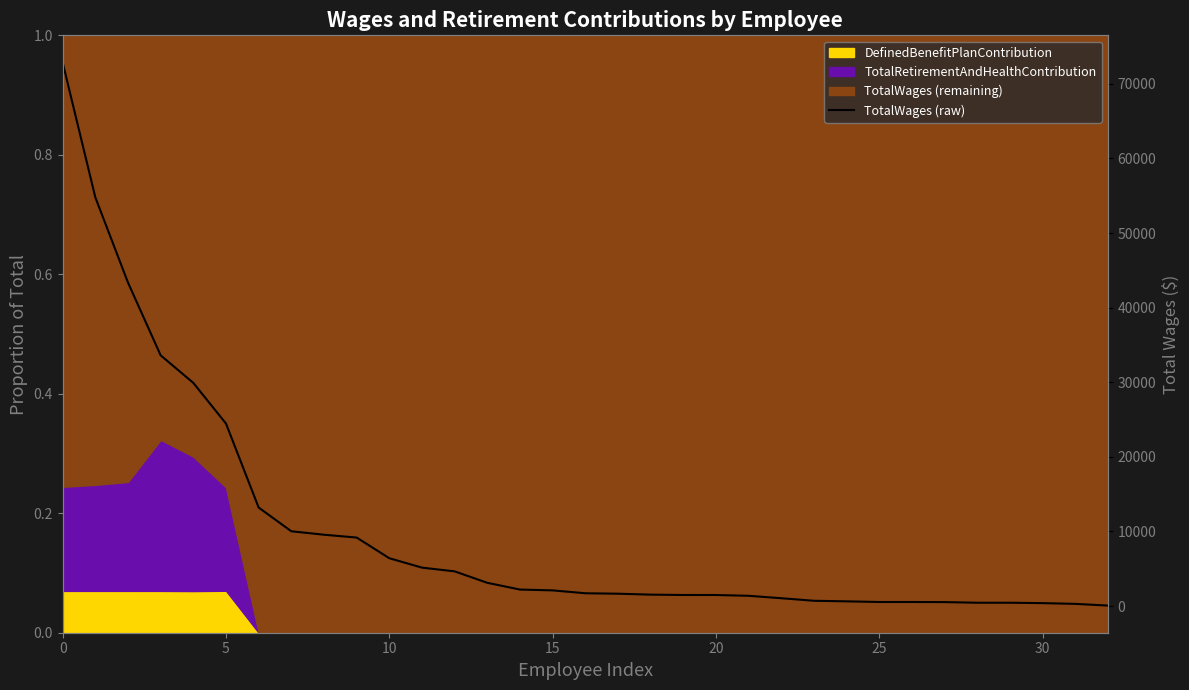

What is the label of the 18th point from the right?

15